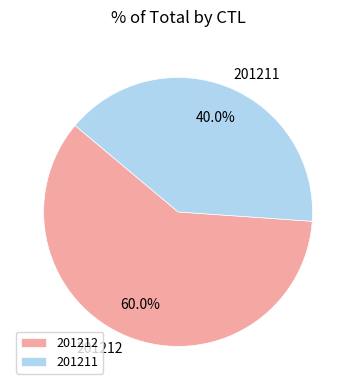

Is there a majority slice in this chart?

Yes